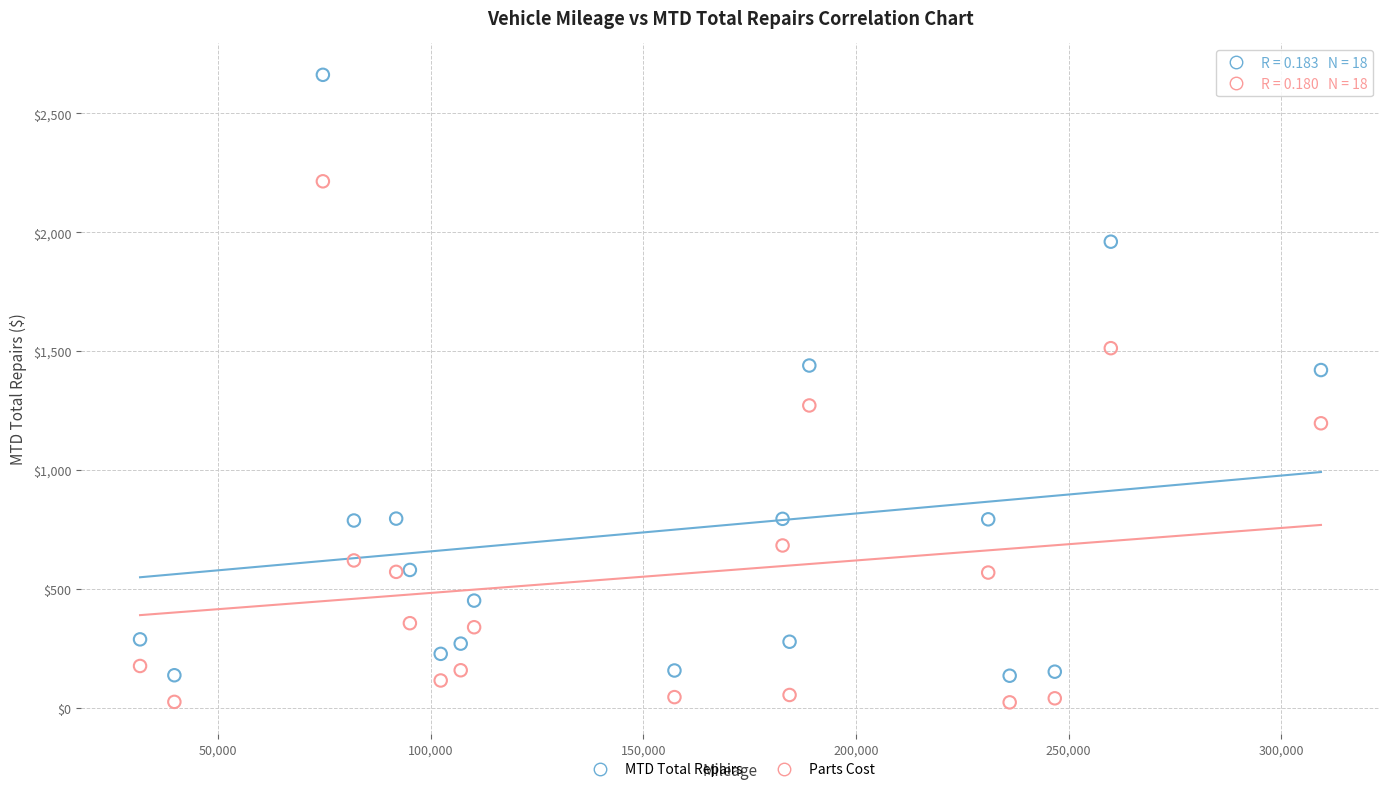

Across all data points, what is the range of Y values (max minus min)?

2640